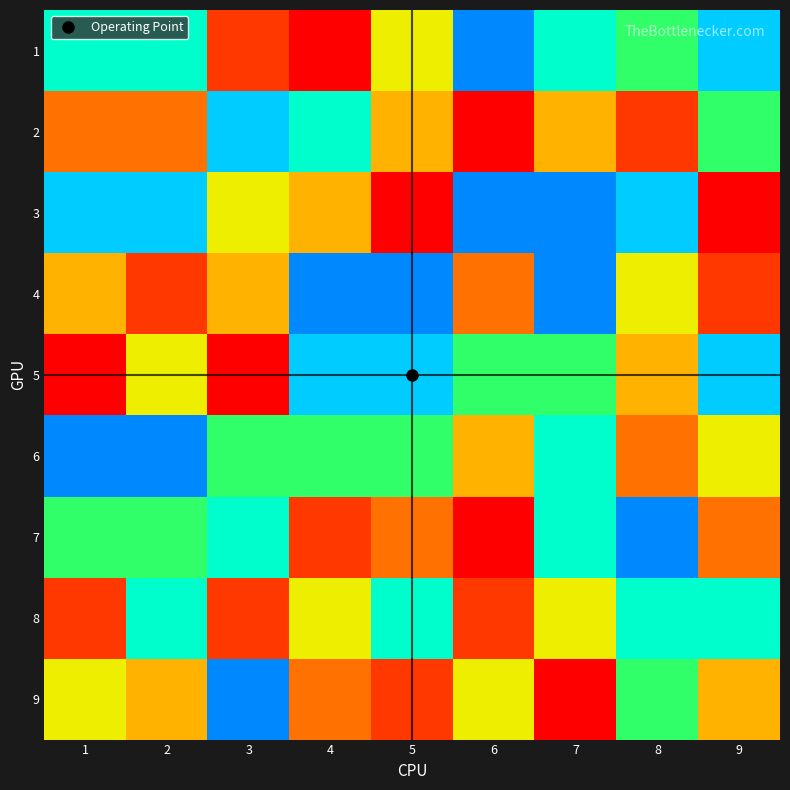

Which series changed the most between 1 and 2?

8